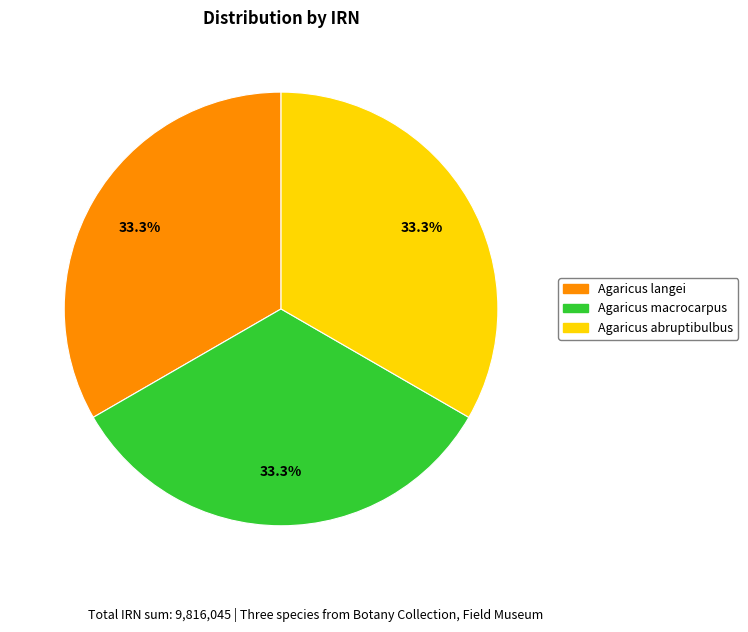

What percentage do Agaricus macrocarpus and Agaricus abruptibulbus together represent?

66.7%